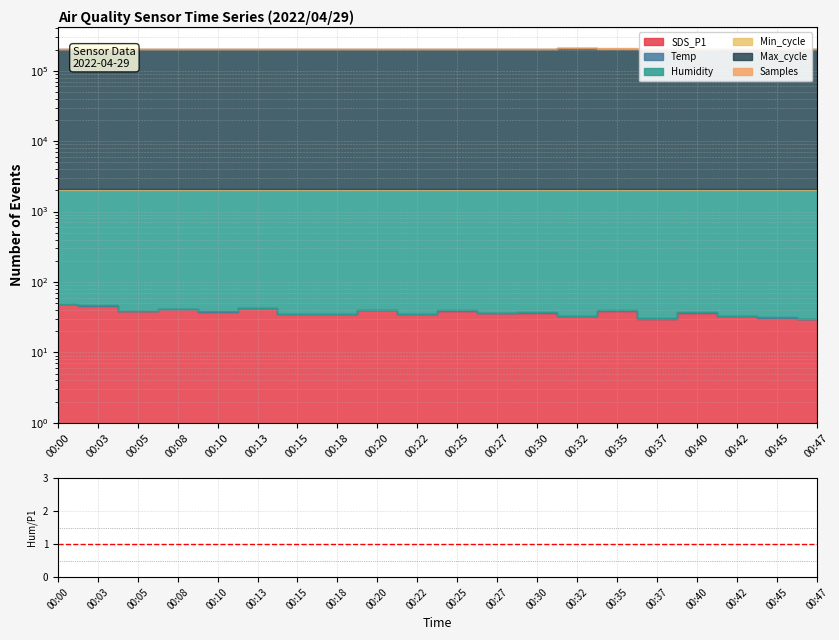

How many lines are shown in the chart?

1